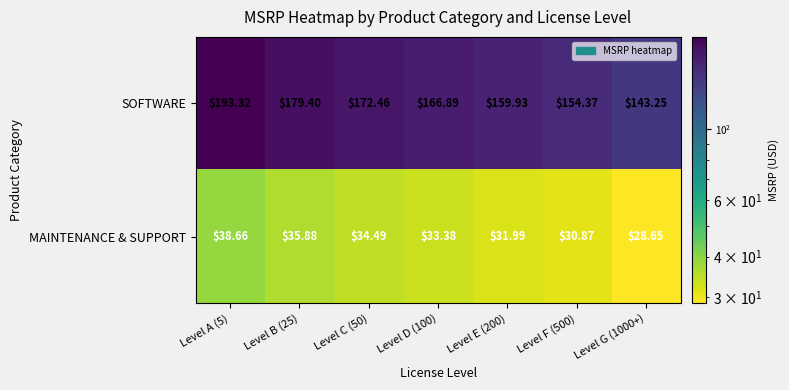

List the series in order of their peak value, lowest first.

MAINTENANCE & SUPPORT, SOFTWARE